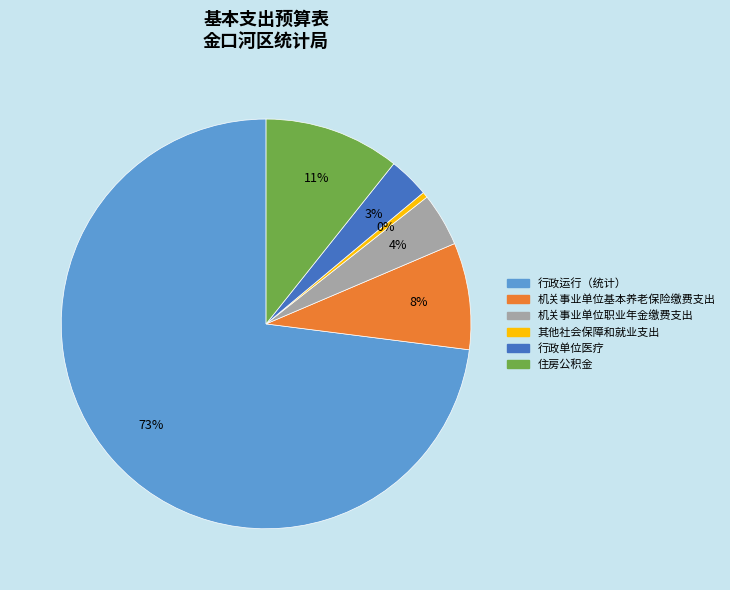

Is 行政运行（统计） the majority of the pie?

Yes